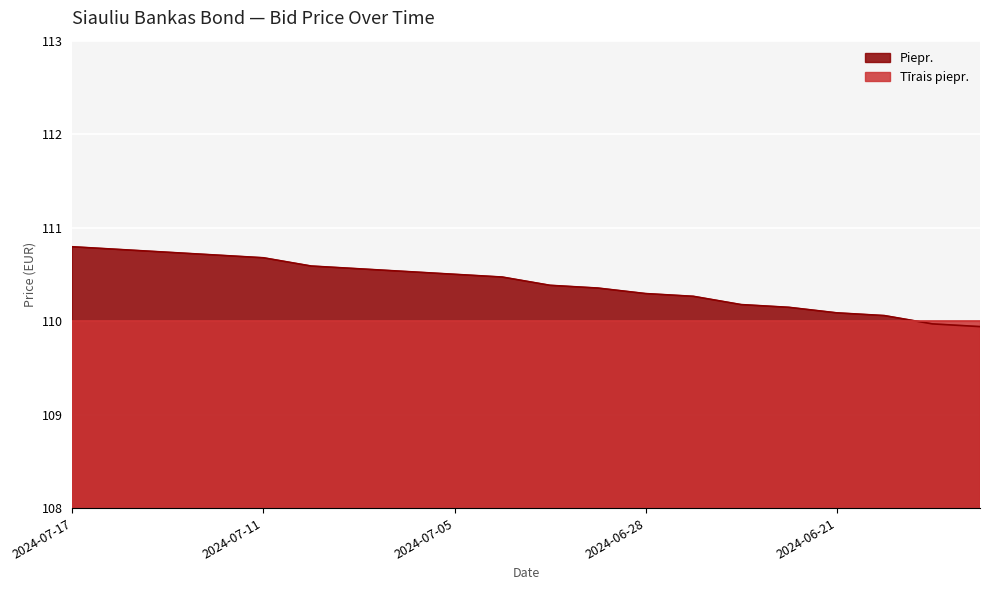

Which has a higher value, 2024-06-28 or 2024-06-26?

2024-06-28